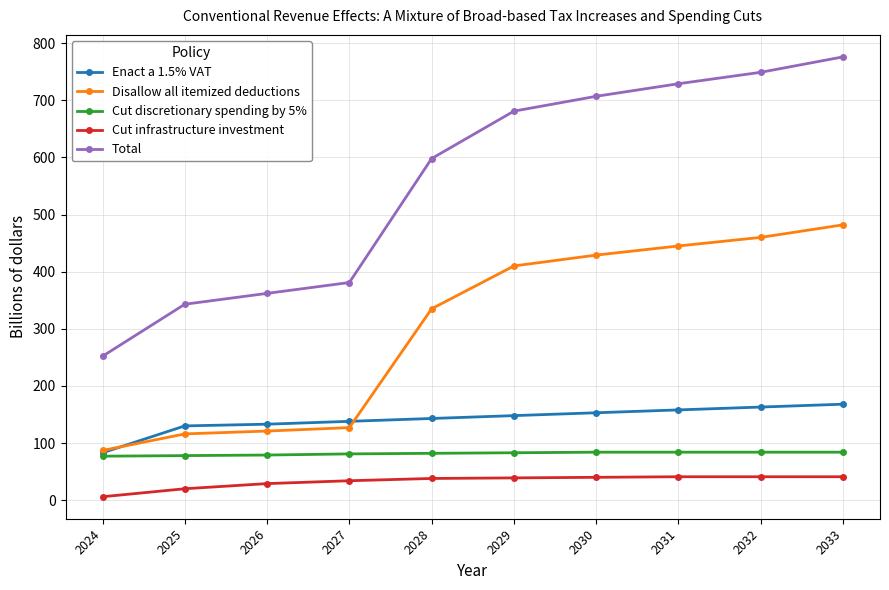

Where is Disallow all itemized deductions nearest to the value 284?

2028